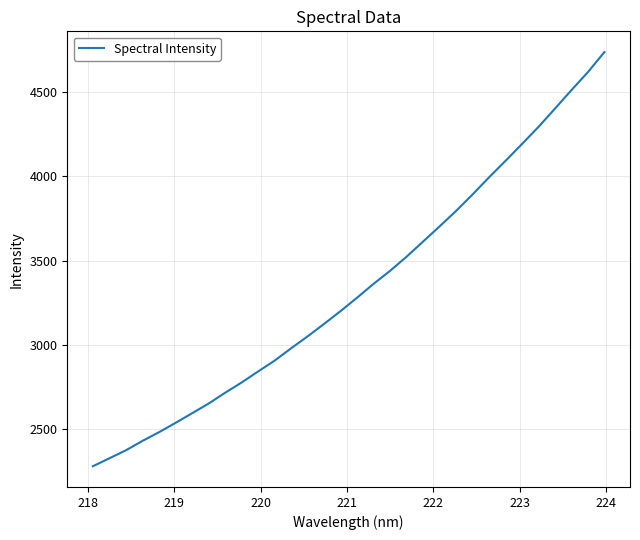

What is the difference between the maximum and minimum values?

2456.5